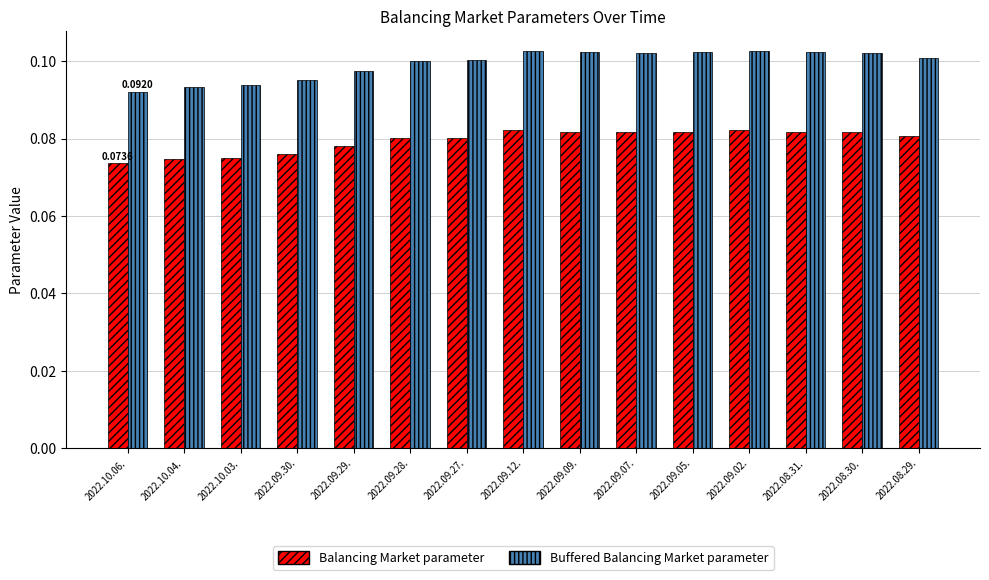

Which series has the widest spread of values?

Buffered Balancing Market parameter